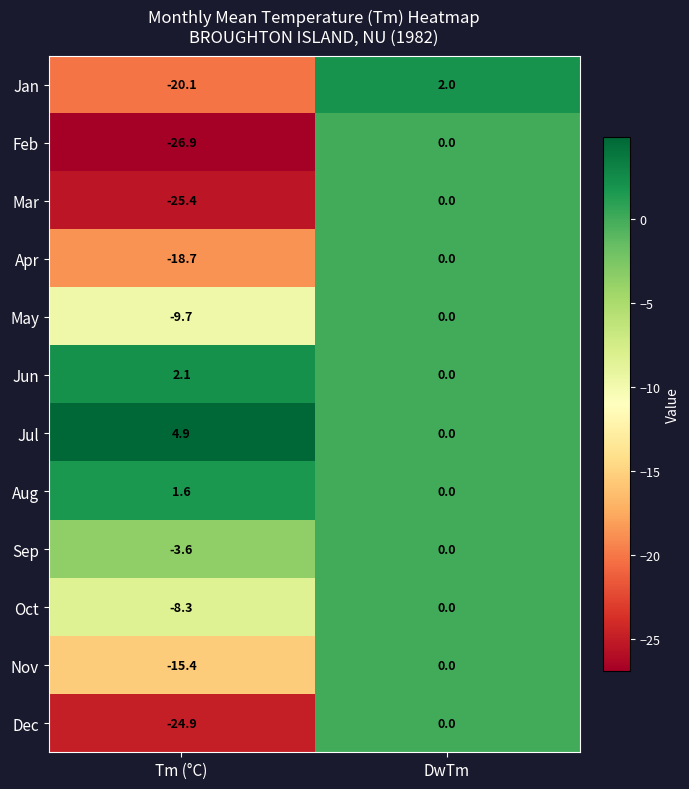

Reading right to left, transcribe all the data shown in this chart.

Jan: 2.0	-20.1
Feb: 0.0	-26.9
Mar: 0.0	-25.4
Apr: 0.0	-18.7
May: 0.0	-9.7
Jun: 0.0	2.1
Jul: 0.0	4.9
Aug: 0.0	1.6
Sep: 0.0	-3.6
Oct: 0.0	-8.3
Nov: 0.0	-15.4
Dec: 0.0	-24.9